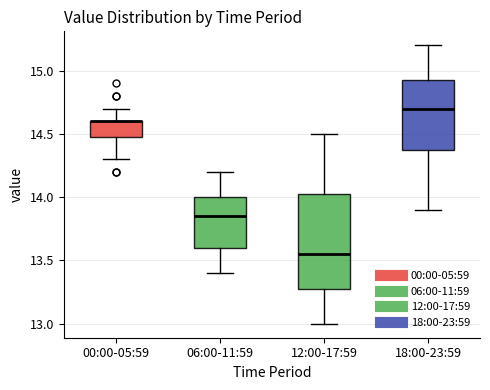

Reading left to right, read every box against the y-axis: the position of its median line, the range the box covers, and the ends of its whiskers. The values are not printed on the chart, so give them approximately, as read against the axis.

00:00-05:59: median 14.60 (drawn on the box's upper edge), box 14.50 to 14.60, whiskers 14.30 to 14.70
06:00-11:59: median 13.85, box 13.60 to 14.00, whiskers 13.40 to 14.20
12:00-17:59: median 13.55, box 13.30 to 14.05, whiskers 13.00 to 14.50
18:00-23:59: median 14.70, box 14.40 to 14.95, whiskers 13.90 to 15.20